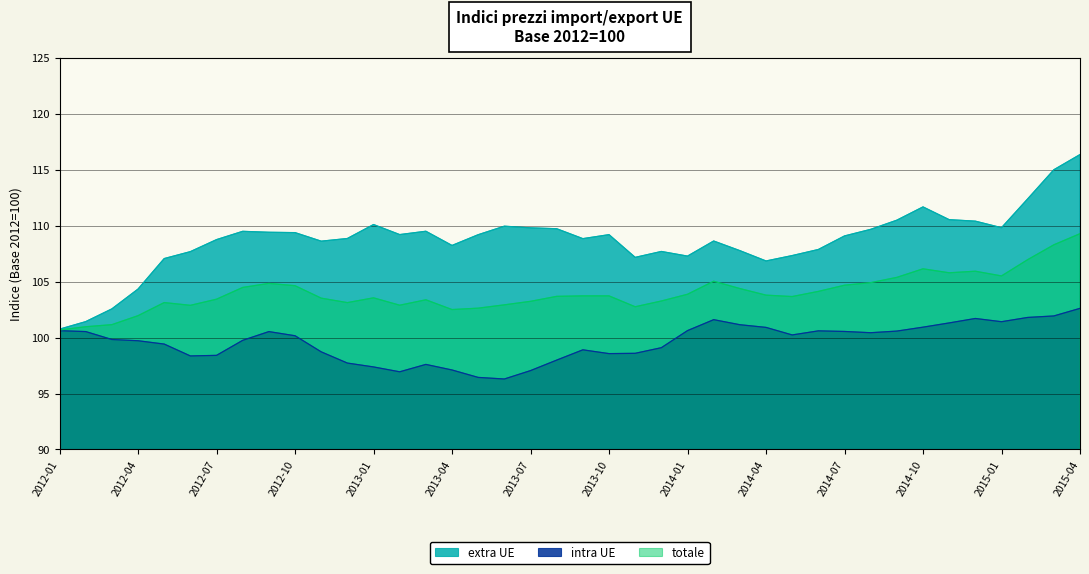

What is the minimum value for intra UE?

96.3